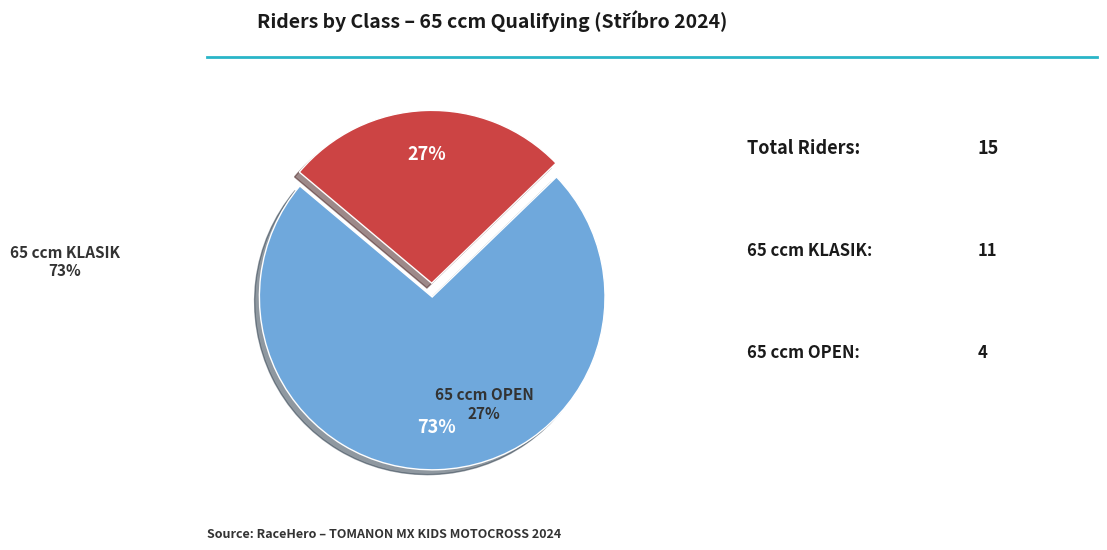

Is it true that 65 ccm KLASIK is 73% of the pie?

True